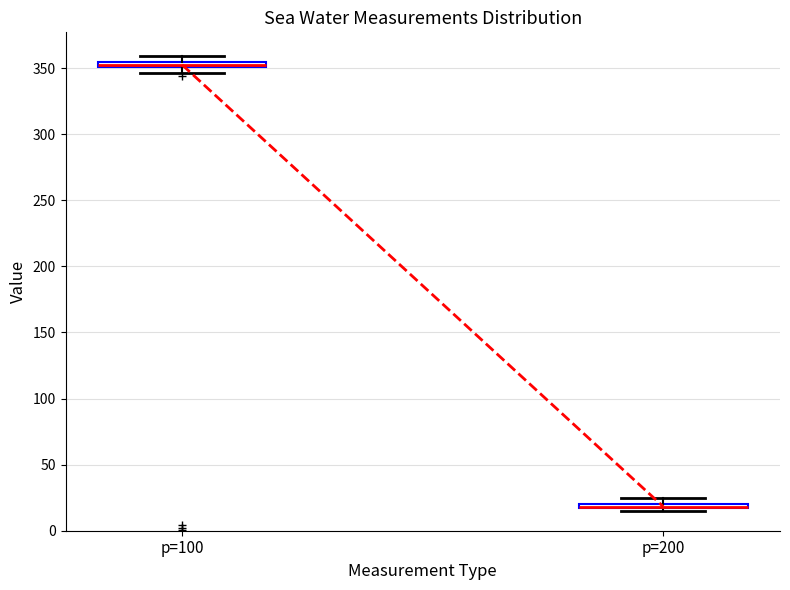

Where is the upper edge of the box for p=200 on the y-axis? The values are not printed on the chart, so give them approximately, as read against the axis.

20